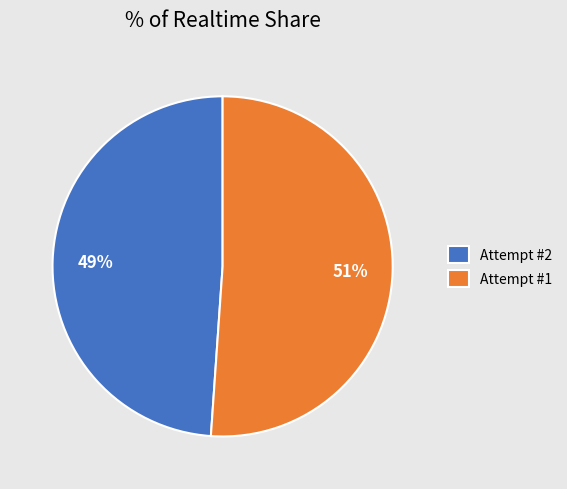

Does Attempt #1 represent more than half of the total?

Yes